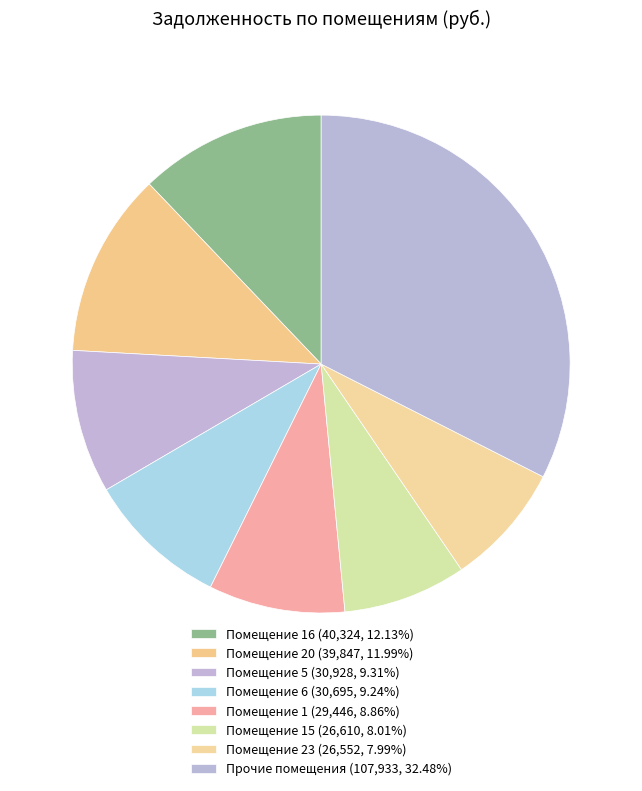

Count the number of slices in the pie.

8